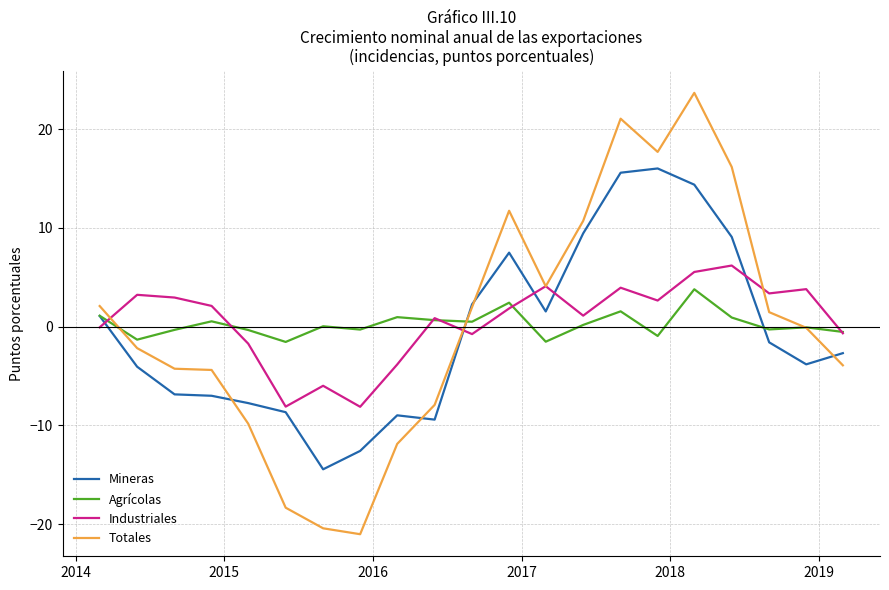

True or false: Totales has more than 2 interior local peaks.

True